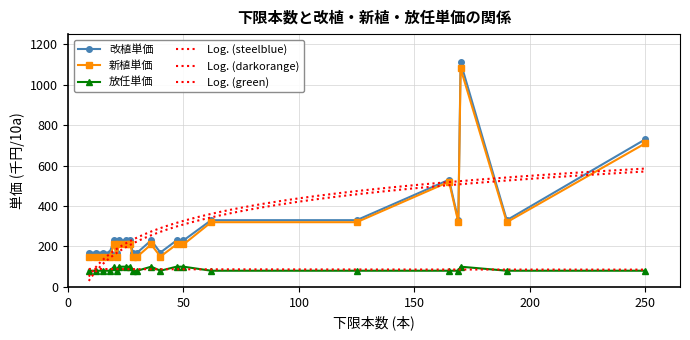

What is the total value across all series at 50?

540